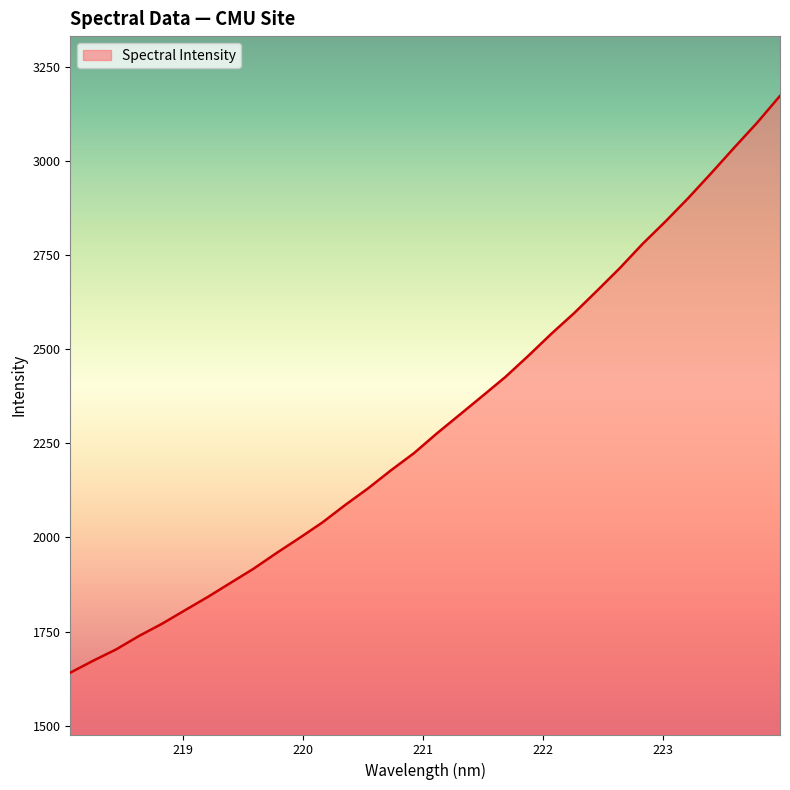

What is the minimum value shown in the chart?

1640.7